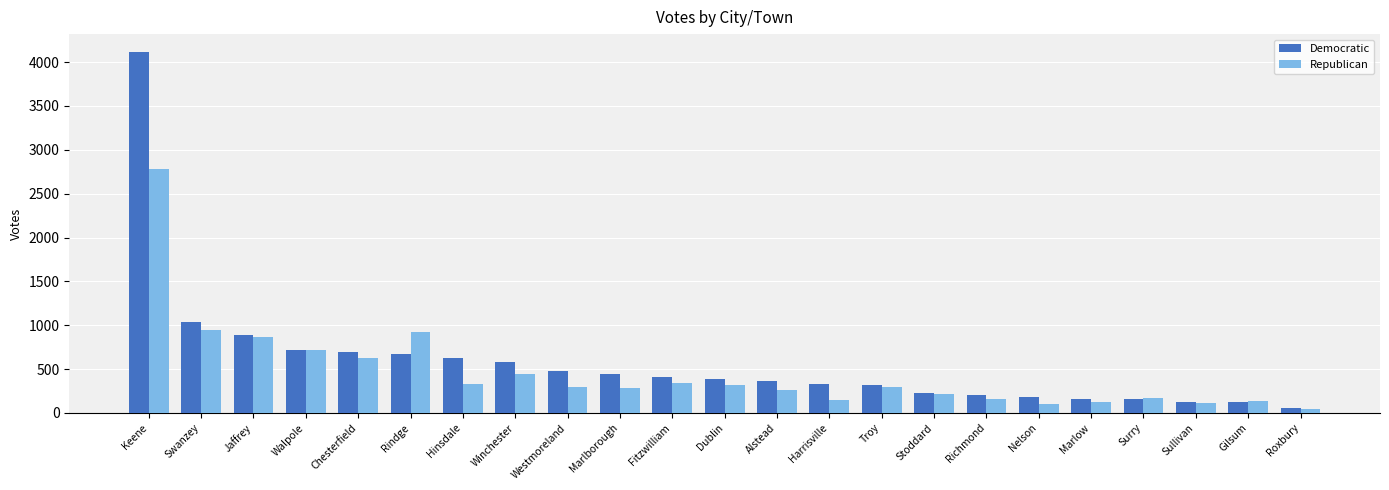

How many bars are there in total?

46